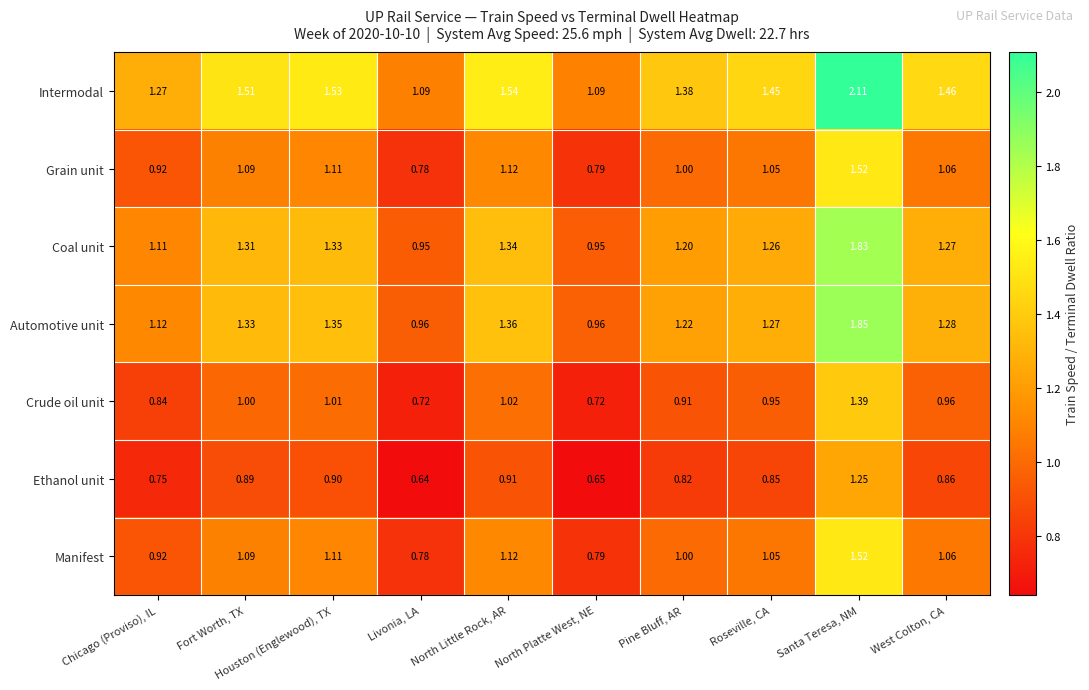

Which category has the highest value across all series?

Santa Teresa, NM